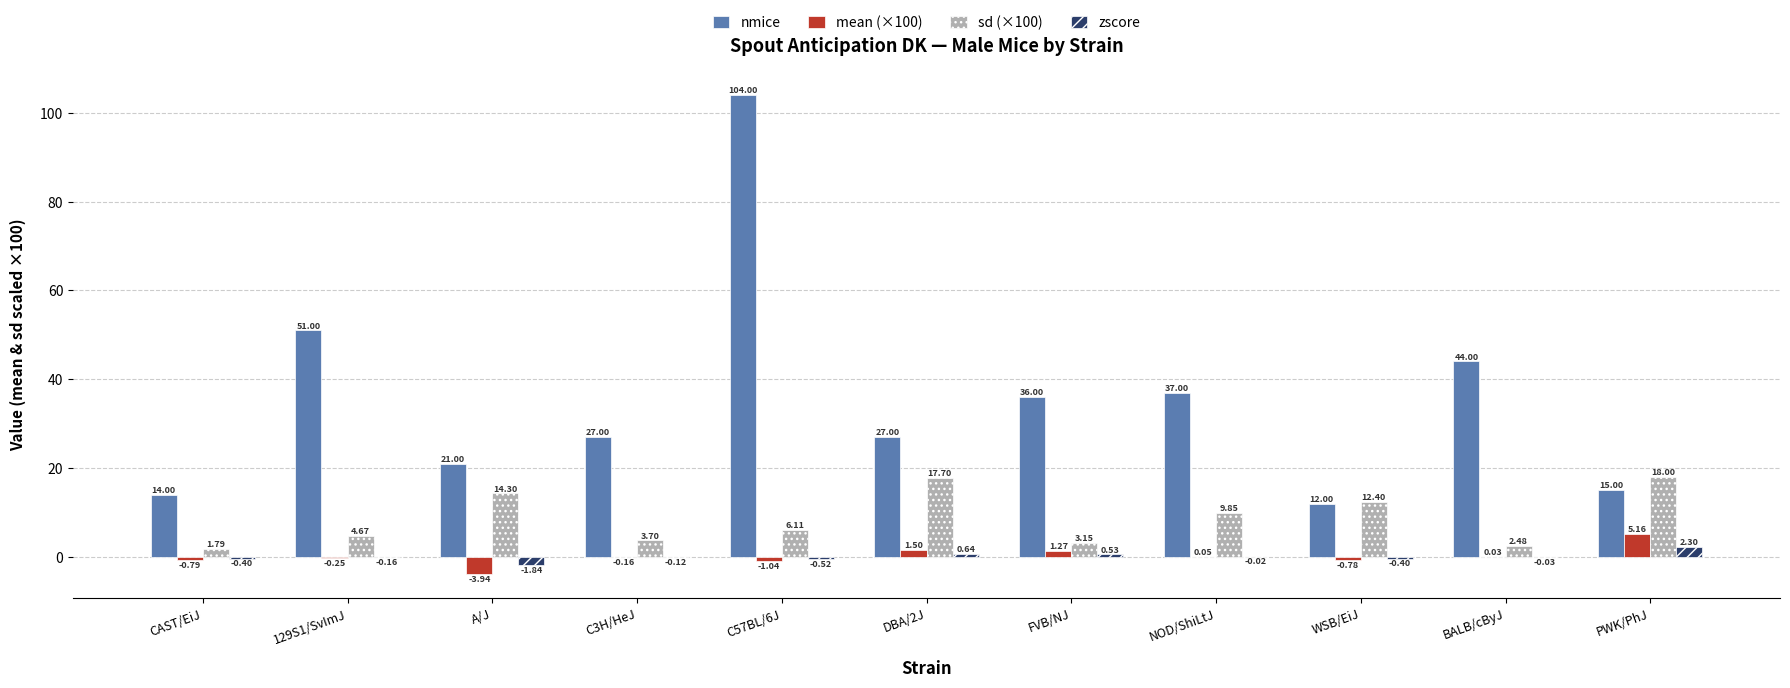

What is the sum of the zscore values at PWK/PhJ and C3H/HeJ?

2.2